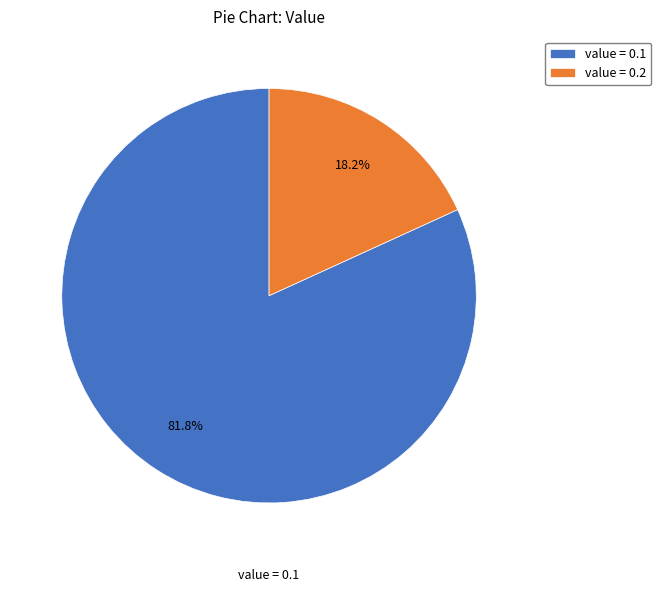

What is the largest slice in the pie chart?

value = 0.1